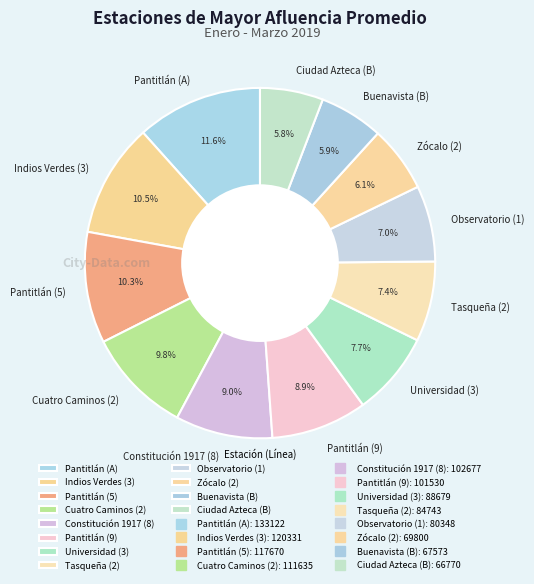

Does Pantitlán (5) account for over 50% of the chart?

No